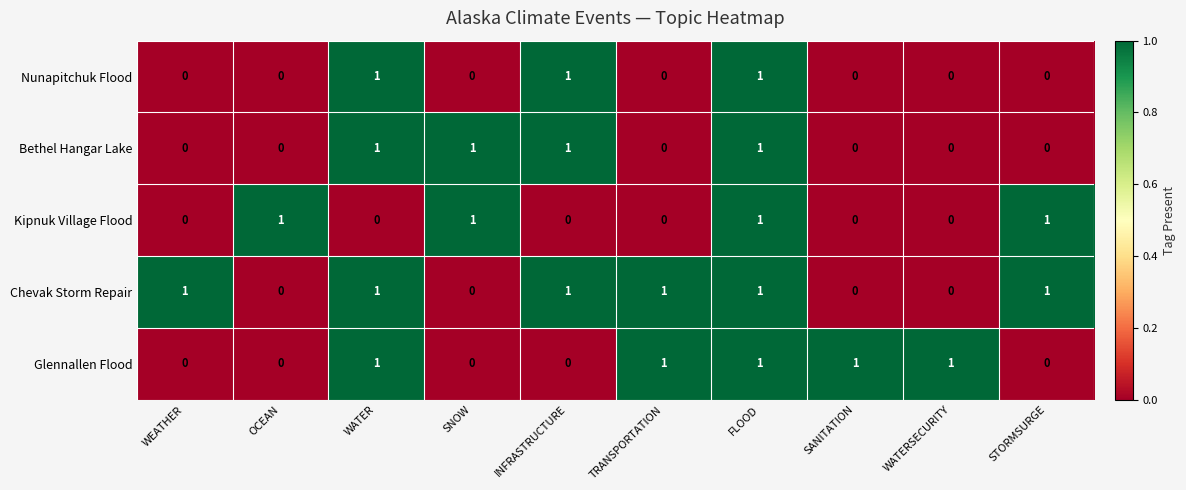

How many Glennallen Flood values are between 0 and 1?

10